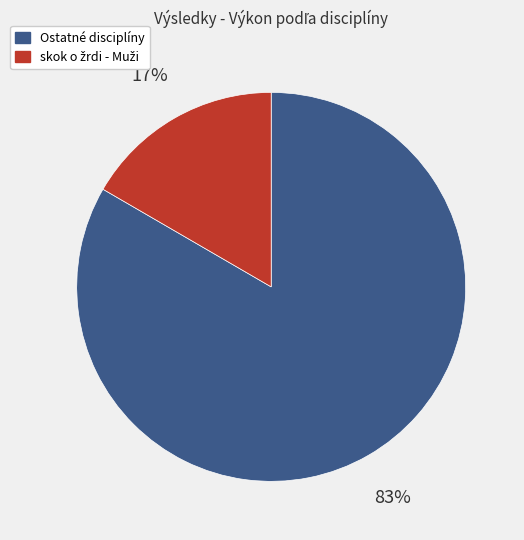

To the nearest percent, what is the average slice percentage?

50%